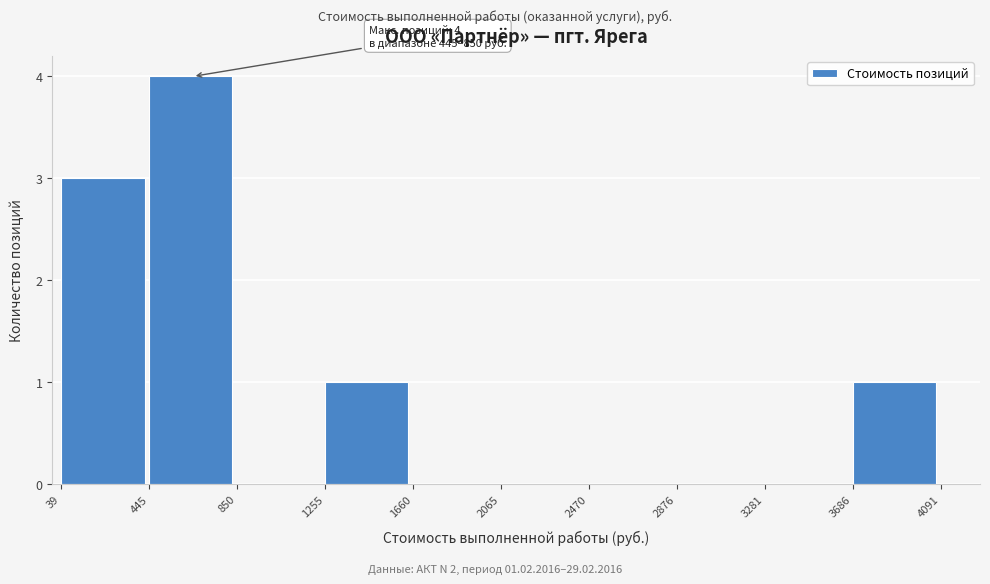

Over which range of the x-axis is the bar tallest?

445 to 850